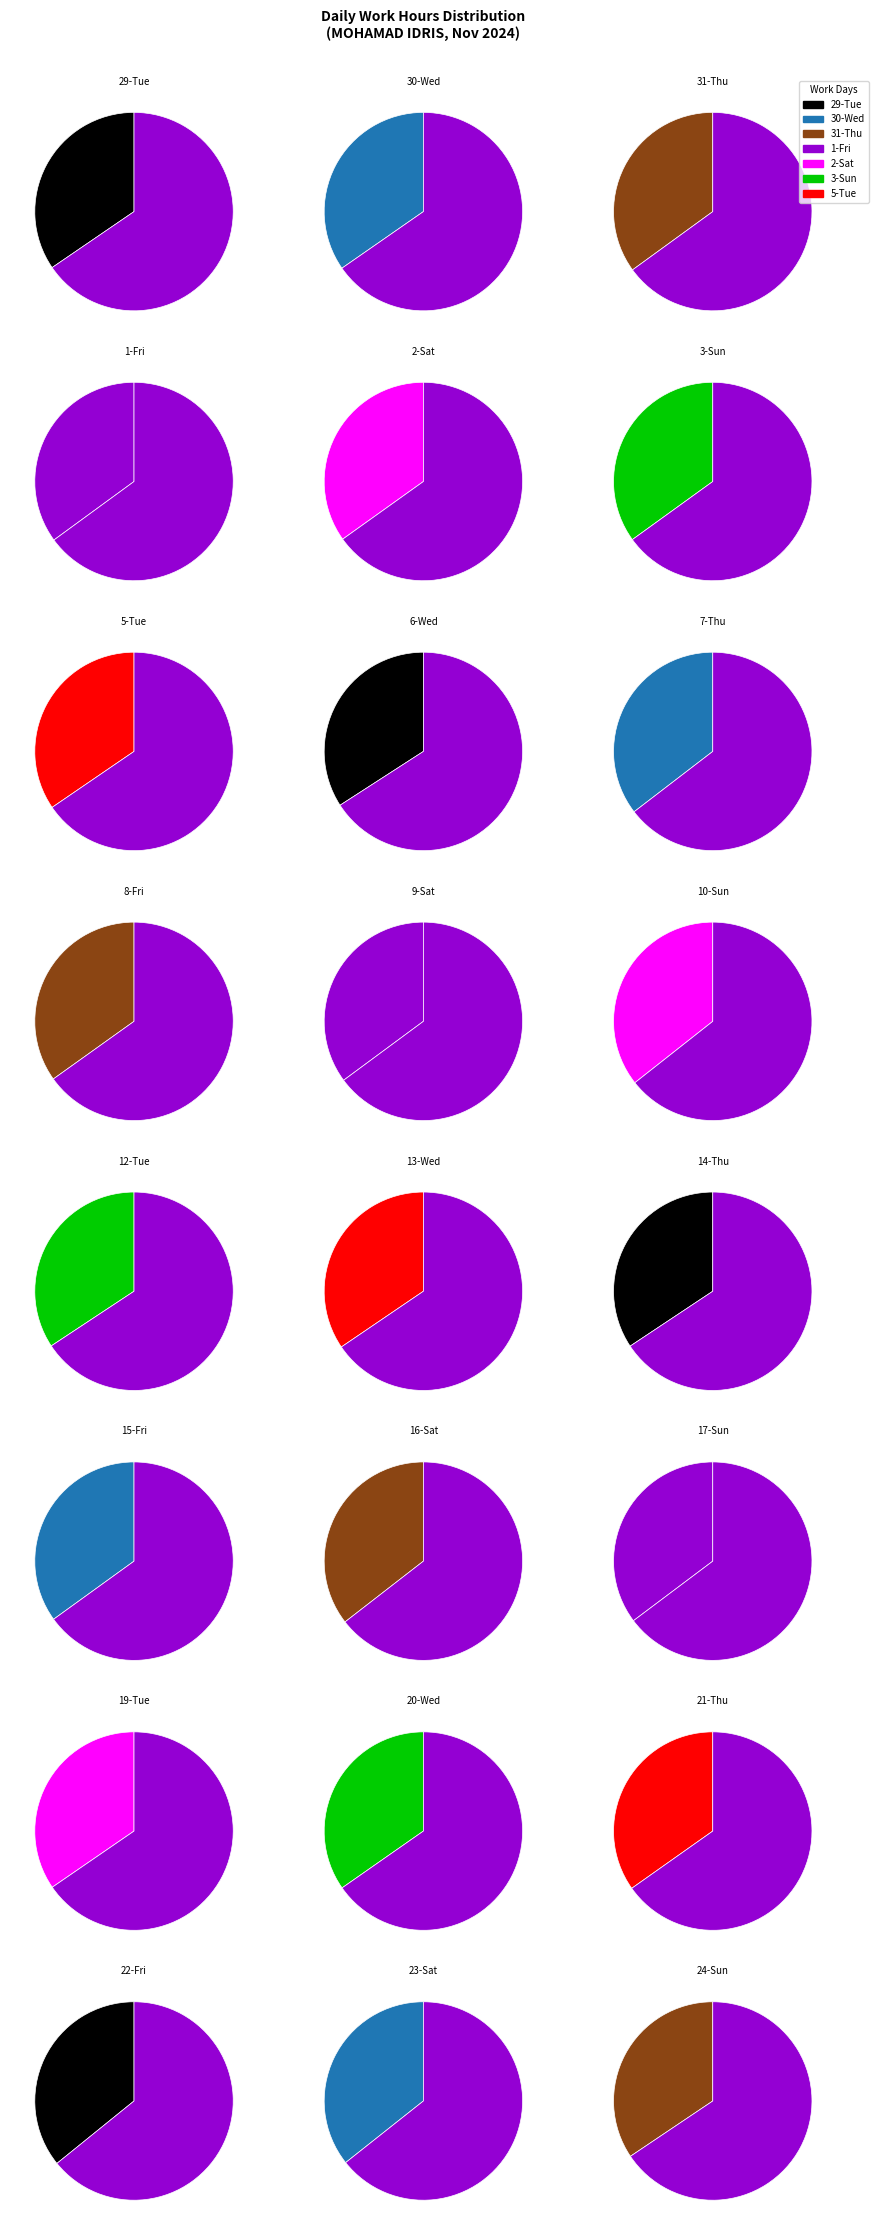

What is the smallest slice in the pie chart?

6-Wed